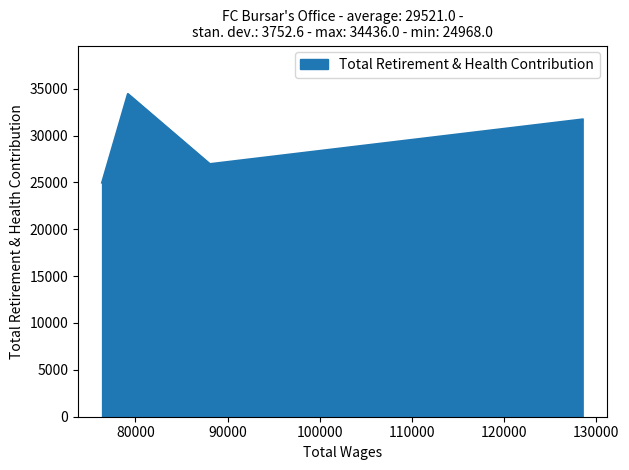

What is the maximum value shown in the chart?

34436